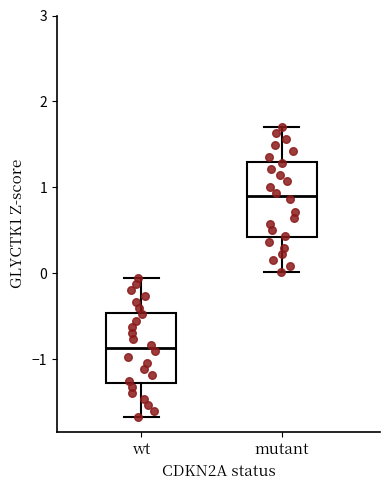

Where does the median line of the box for wt sit on the y-axis? The values are not printed on the chart, so give them approximately, as read against the axis.

-0.9